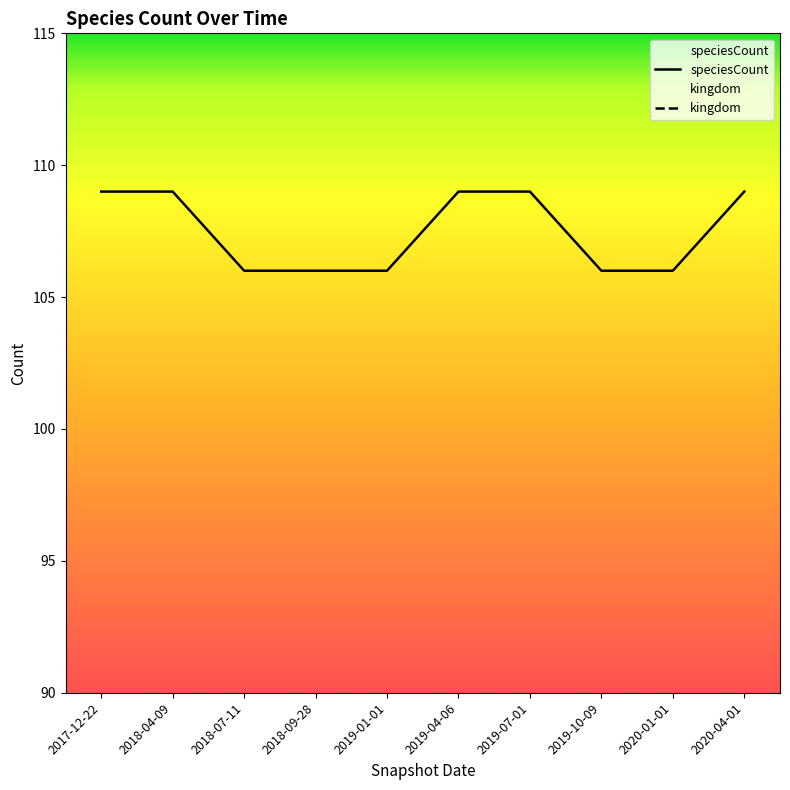

How many data points are less than 109?

5